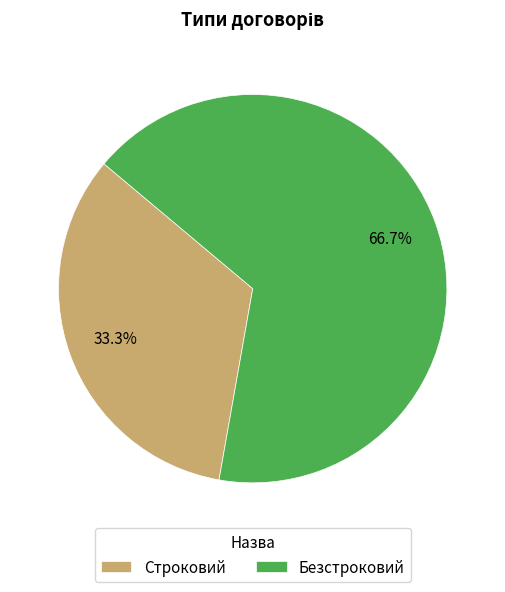

Which category has the smallest portion of the pie?

Строковий